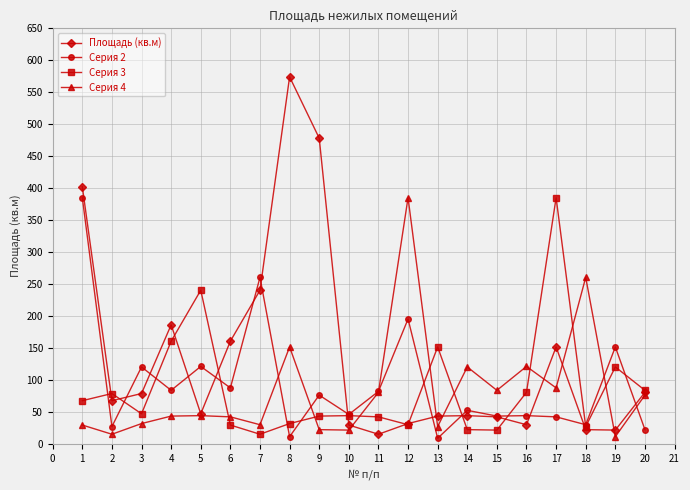

What is the difference between the maximum and minimum values in the Площадь (кв.м) series?

559.1